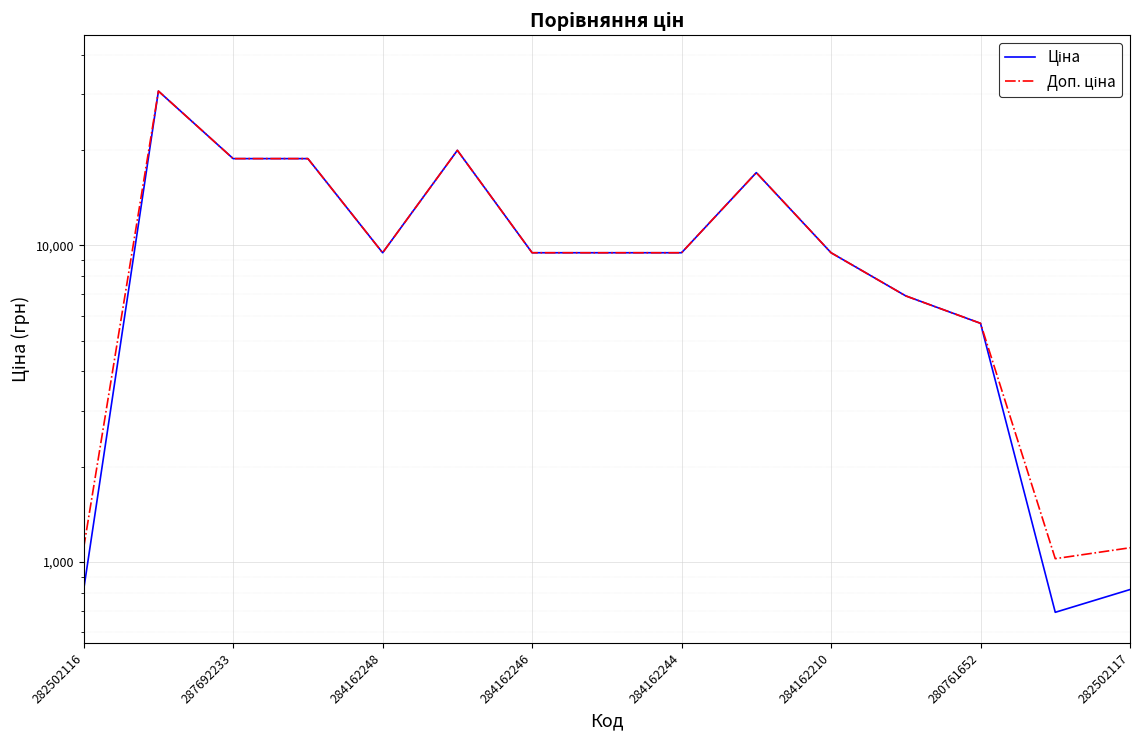

Between 284162210 and 8, which series saw the biggest shift?

Ціна